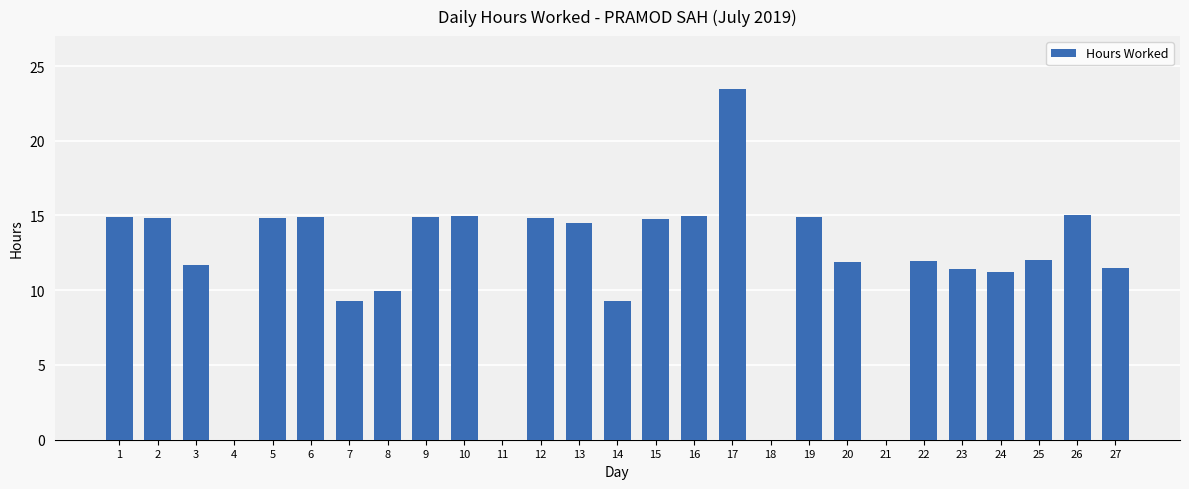

What is the change in value from 1 to 4?

-14.9